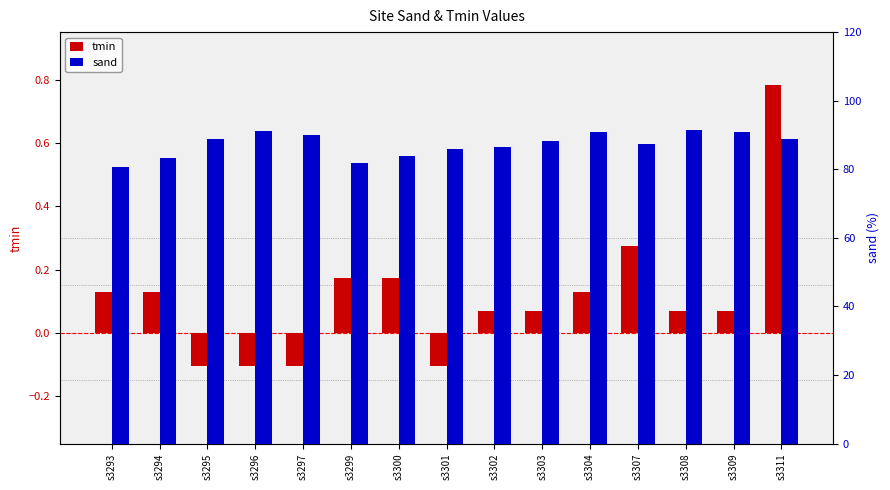

The value of sand at s3294 is 83.4. True or false?

True